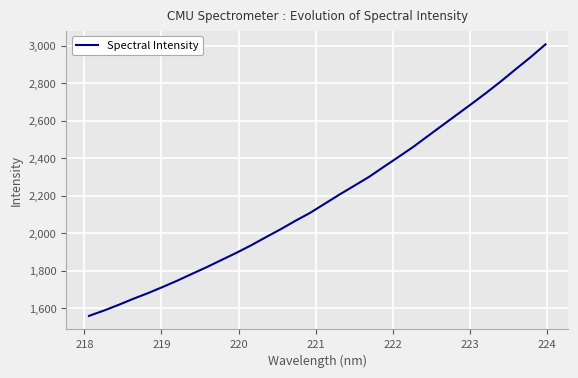

What is the maximum value shown in the chart?

3008.7